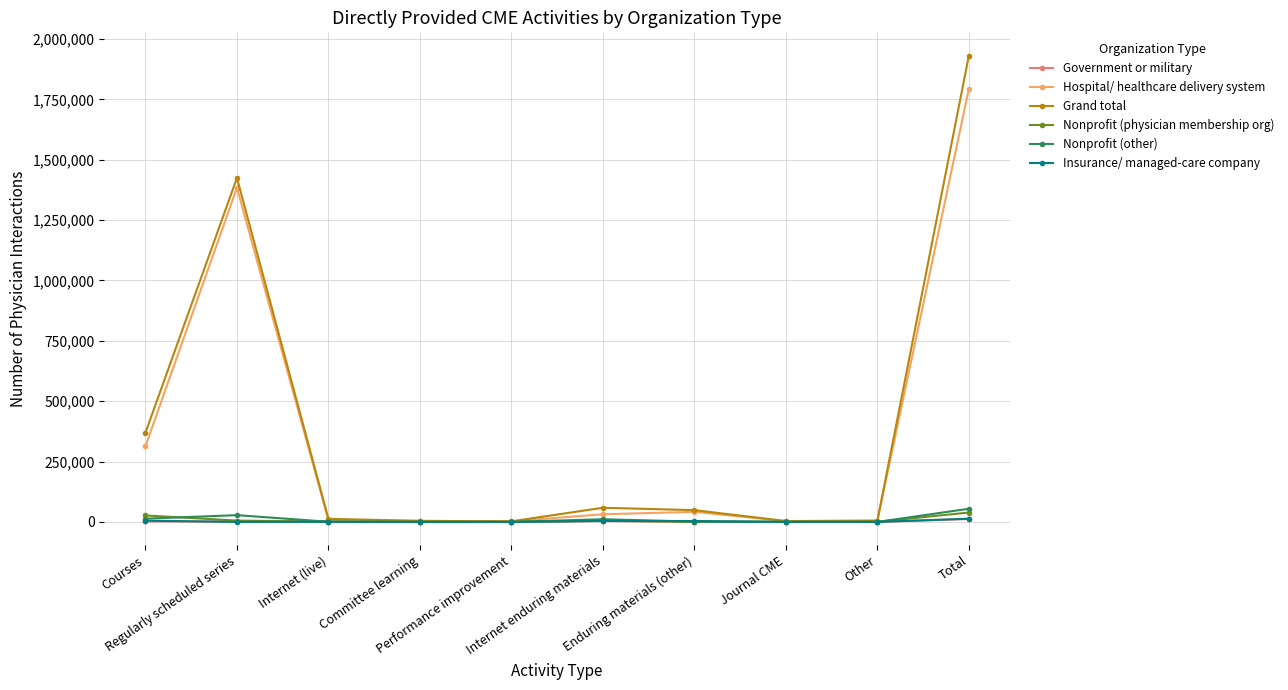

Does the chart have visible grid lines?

Yes